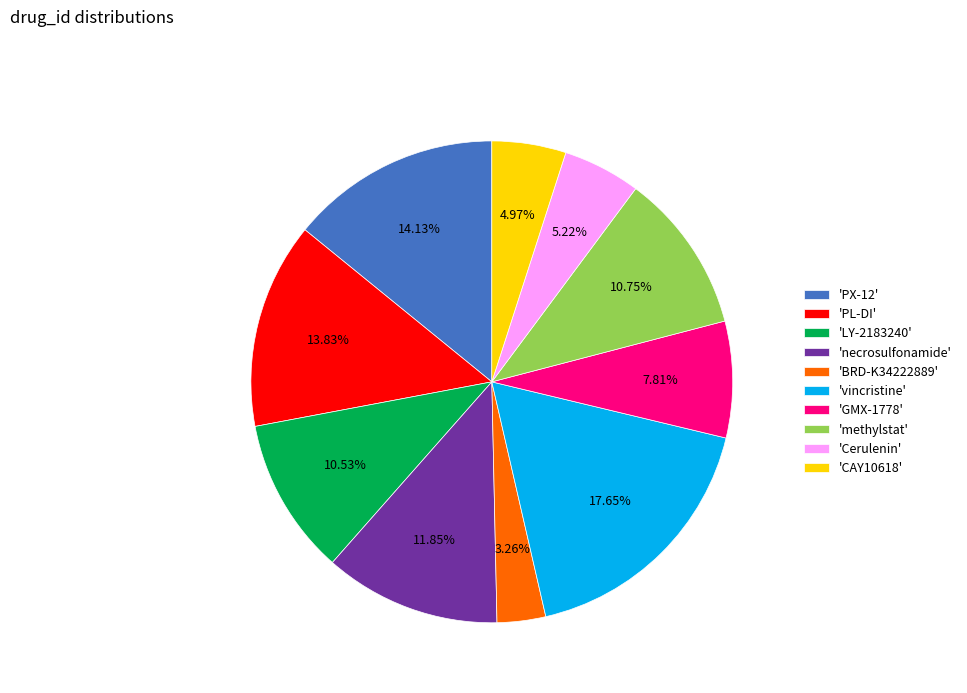

Does any single category account for the majority?

No